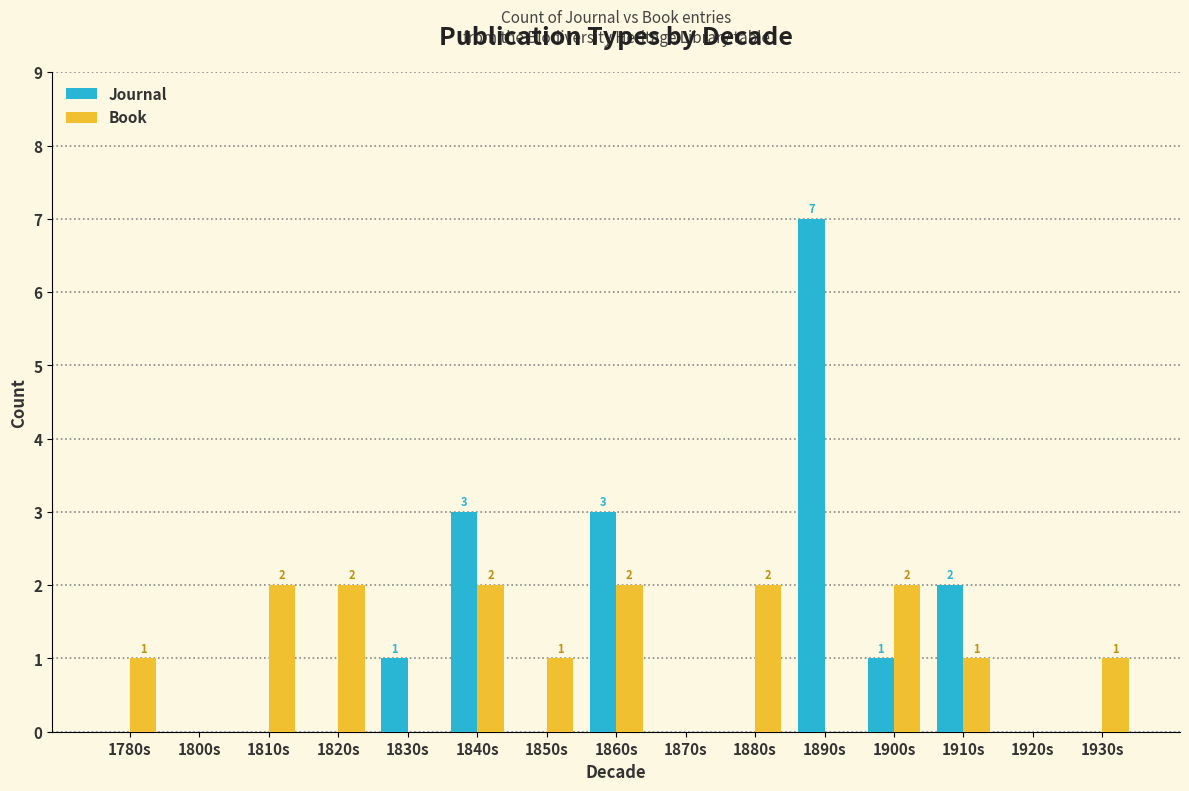

The Journal series shows 3 at 1920s. True or false?

False